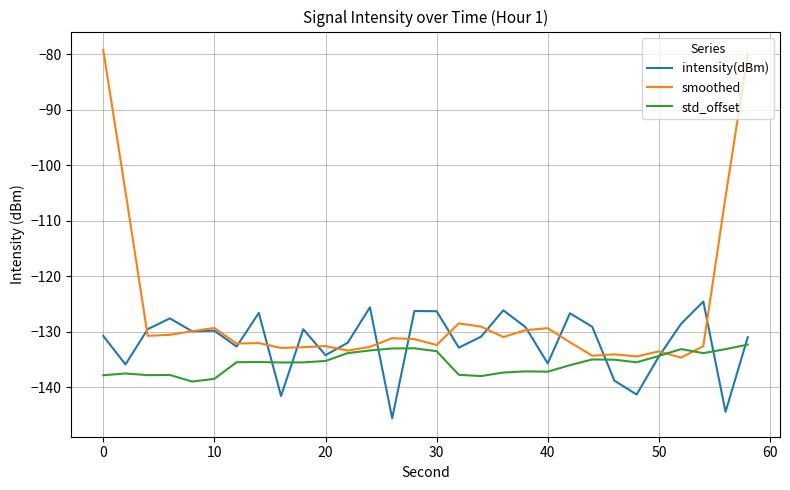

What are all the series names shown in the legend?

intensity(dBm), smoothed, std_offset